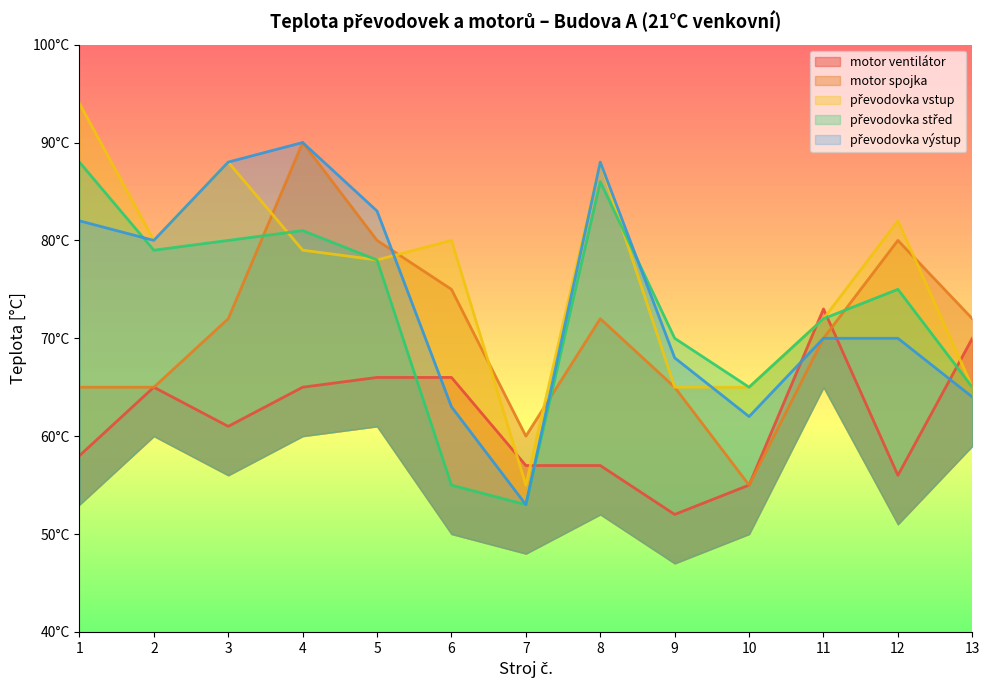

Does the chart have visible grid lines?

No